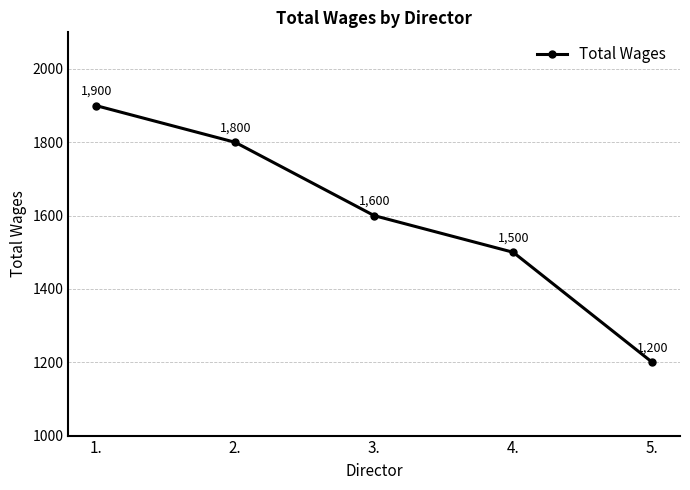

Does the chart display data point markers on the line(s)?

Yes